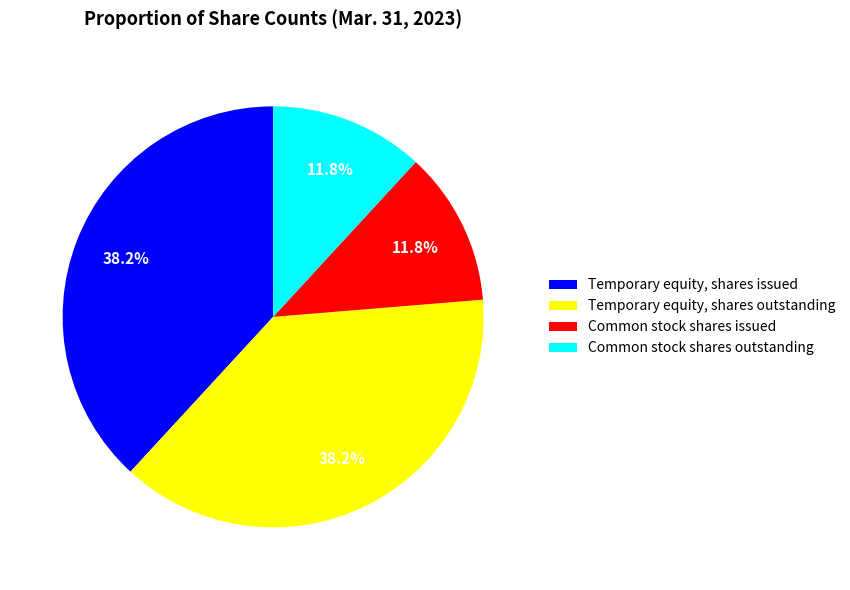

Is it true that Temporary equity, shares issued is 38% of the pie?

True